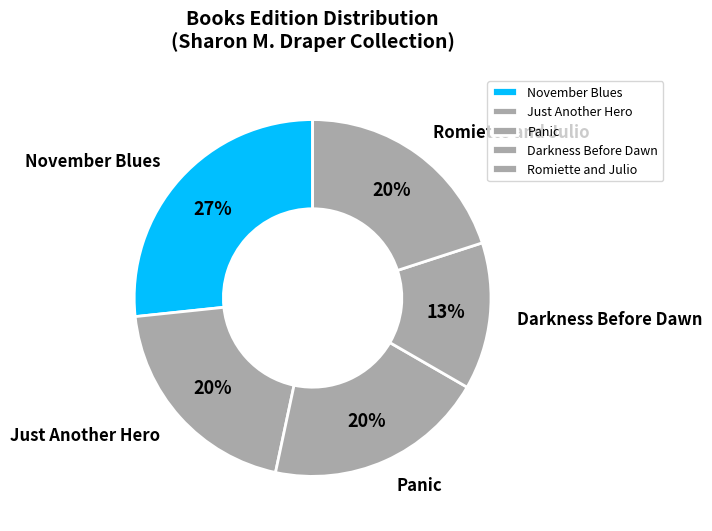

To the nearest percent, what is the difference between the Darkness Before Dawn and Panic slice percentages?

7%